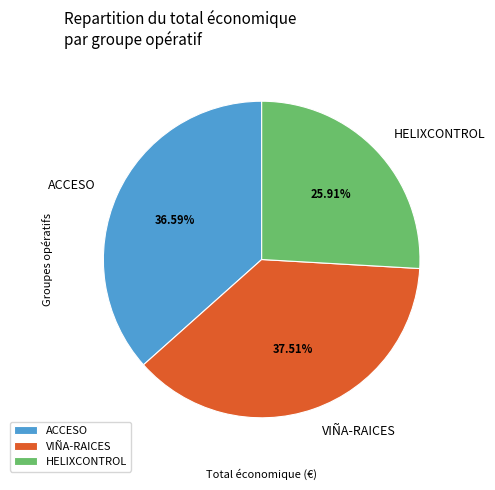

Rank the categories by value from highest to lowest.

VIÑA-RAICES, ACCESO, HELIXCONTROL